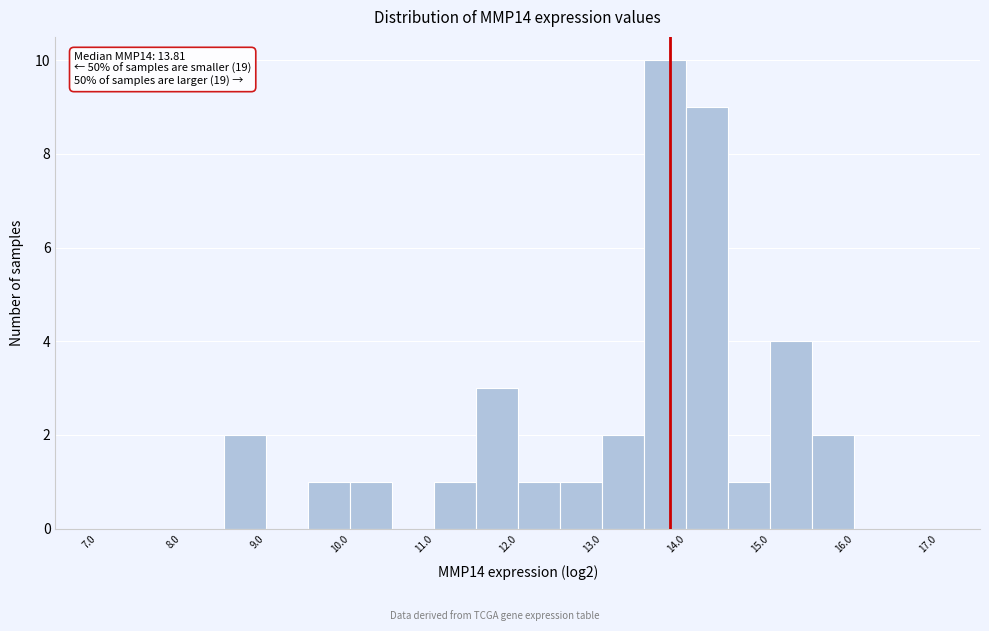

Over which range of the x-axis is the bar tallest?

13.5 to 14.0